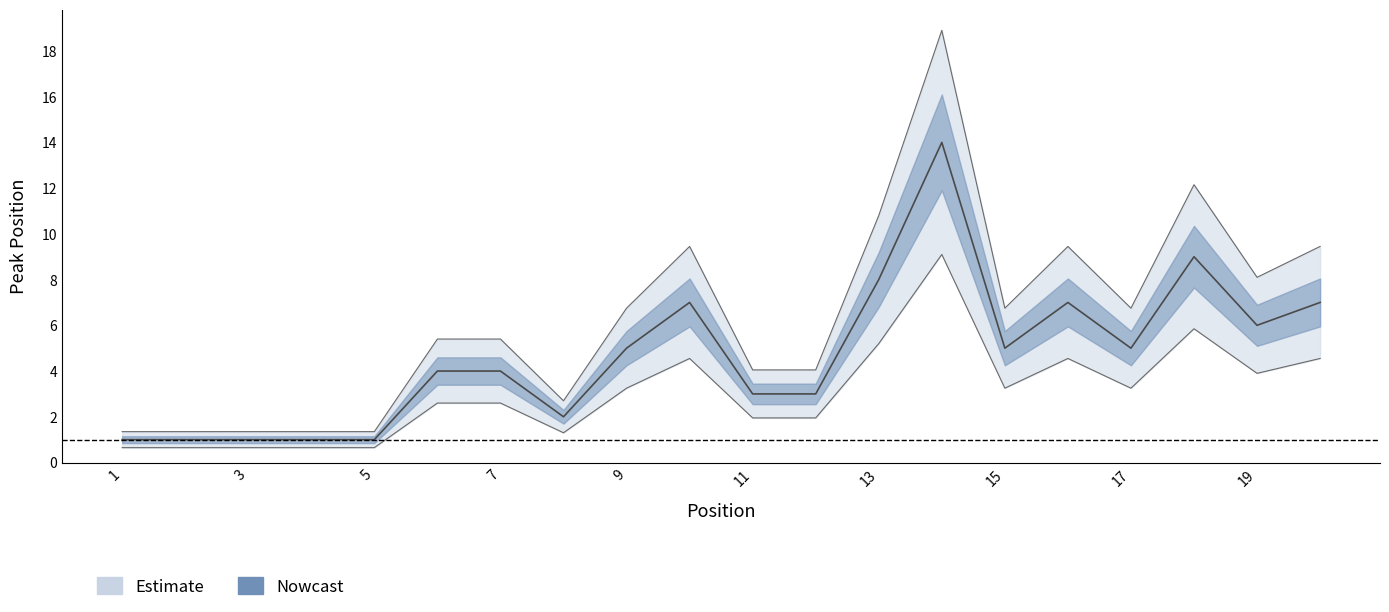

Where is the first local minimum?

8